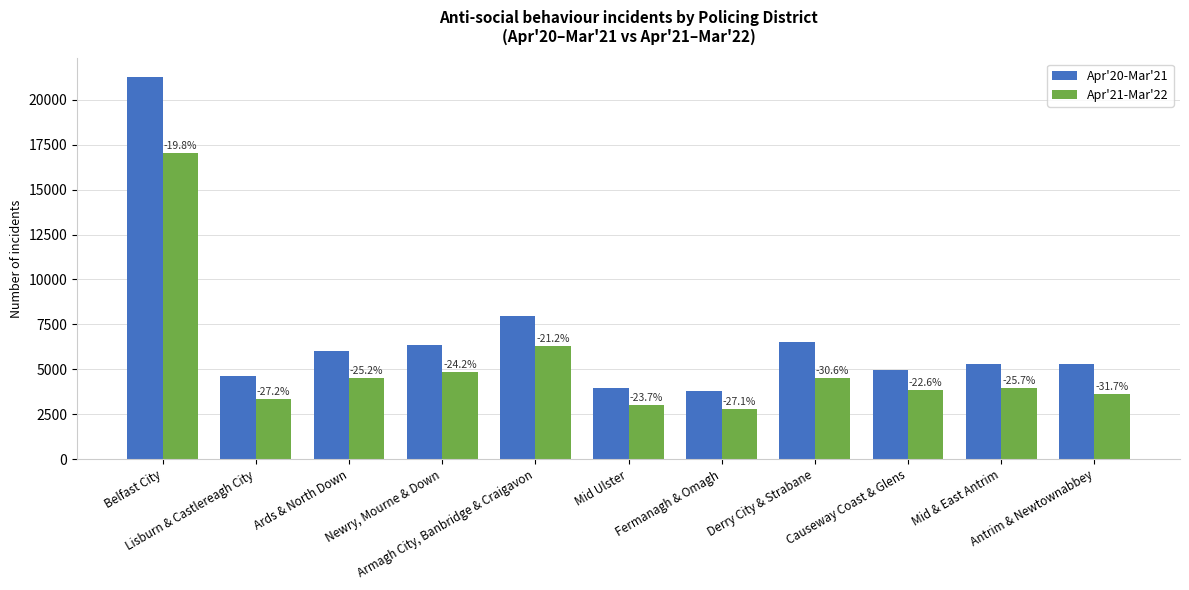

What are all the series names shown in the legend?

Apr'20-Mar'21, Apr'21-Mar'22